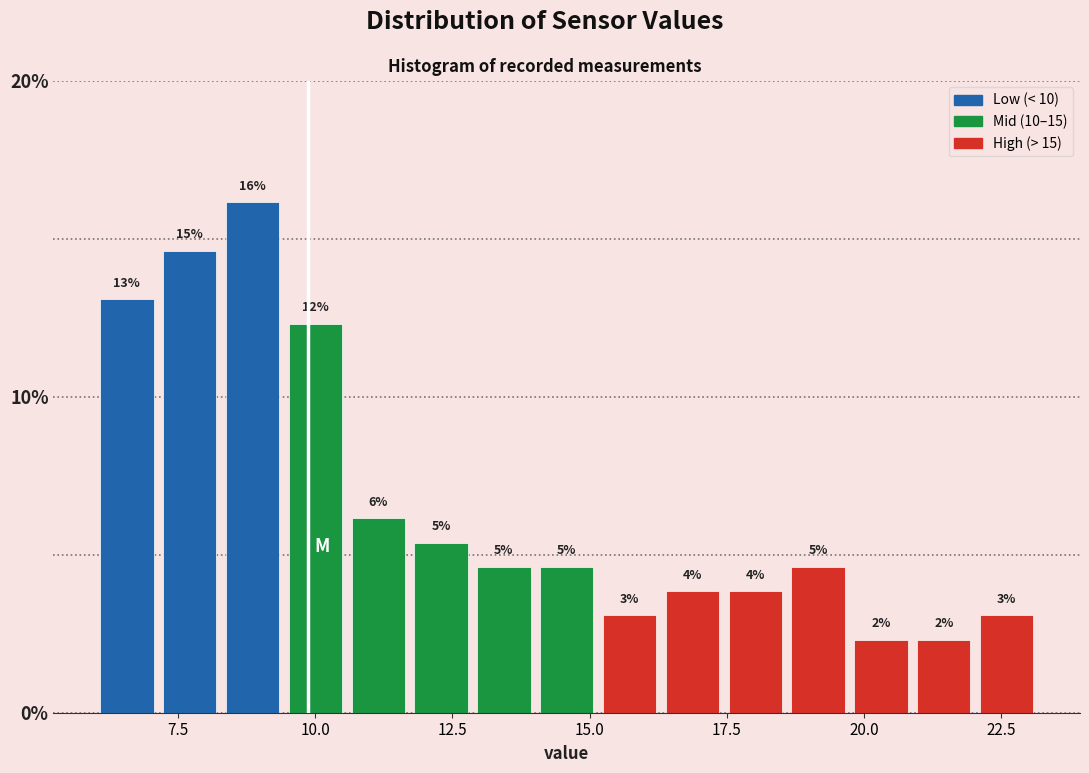

Read against the x-axis, roughly where is the centre of the tallest bar?

9.0